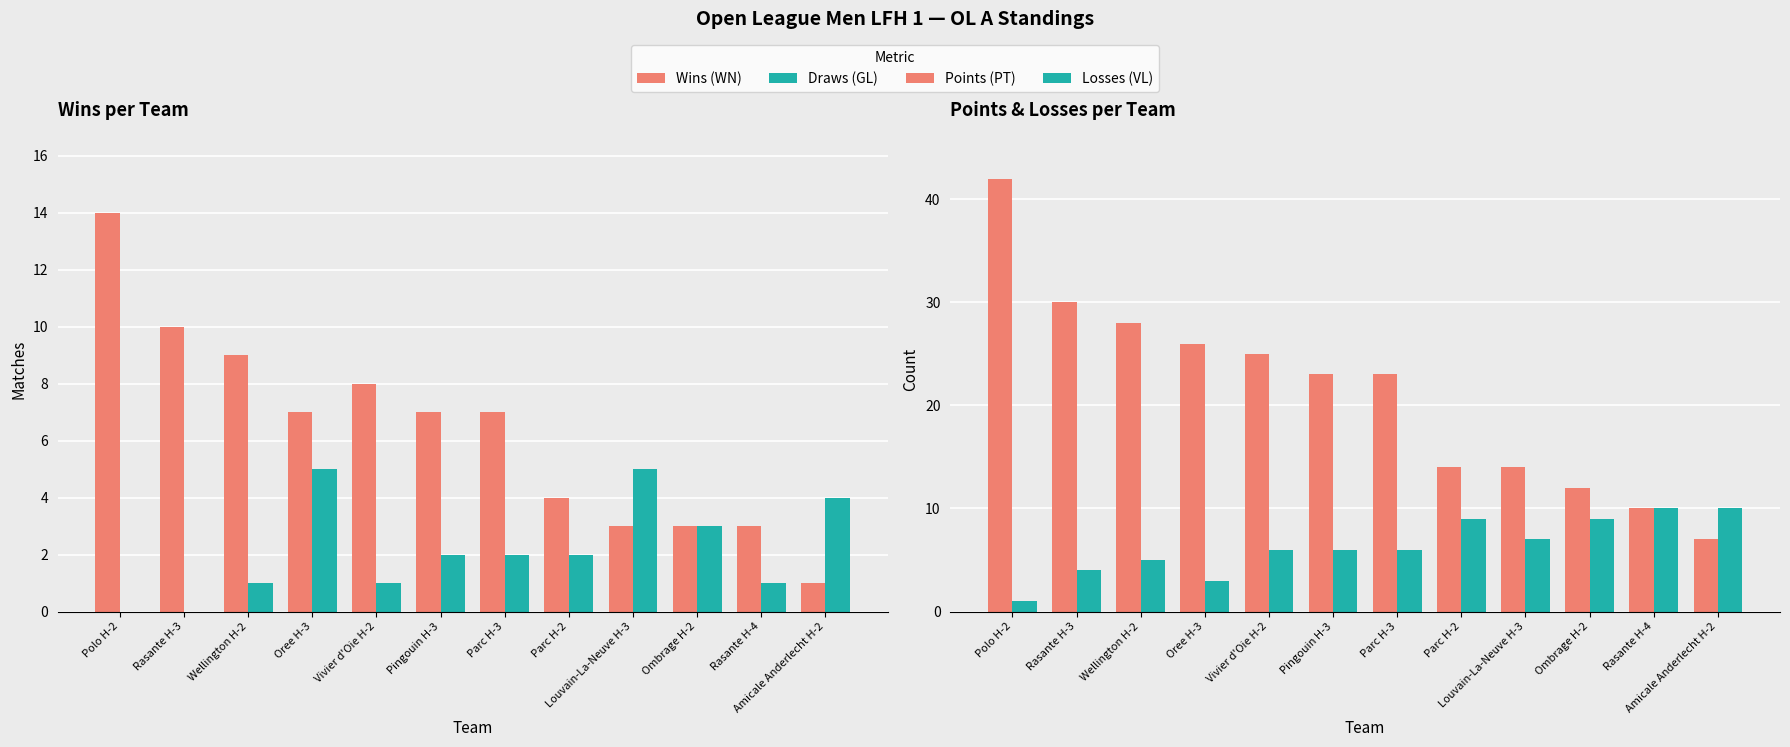

What is the label of the 6th bar from the left?

Pingouin H-3